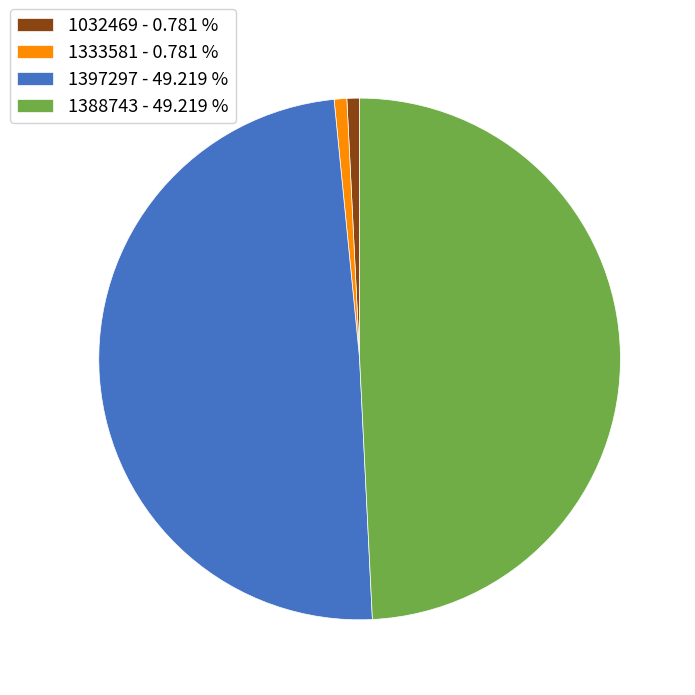

Count the number of slices in the pie.

4